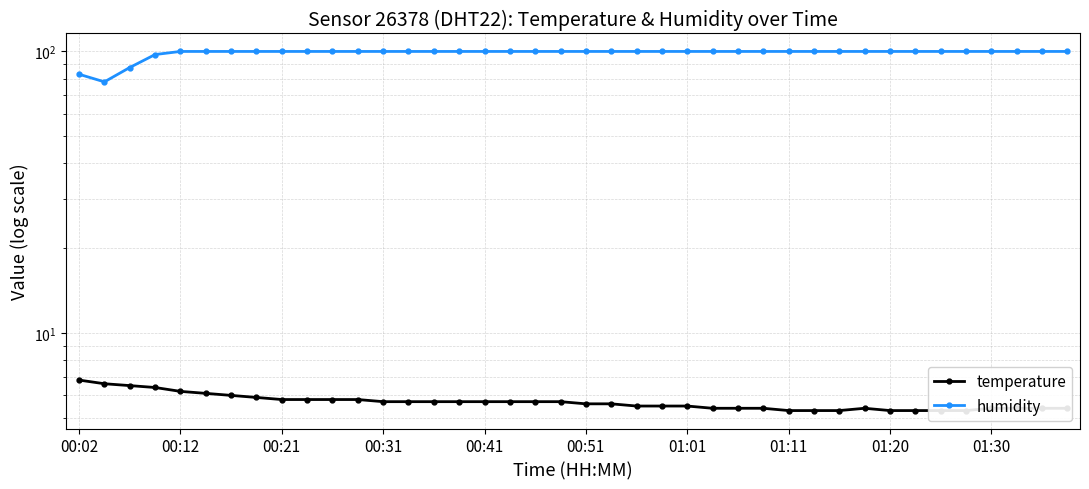

How many series are shown in this chart?

2